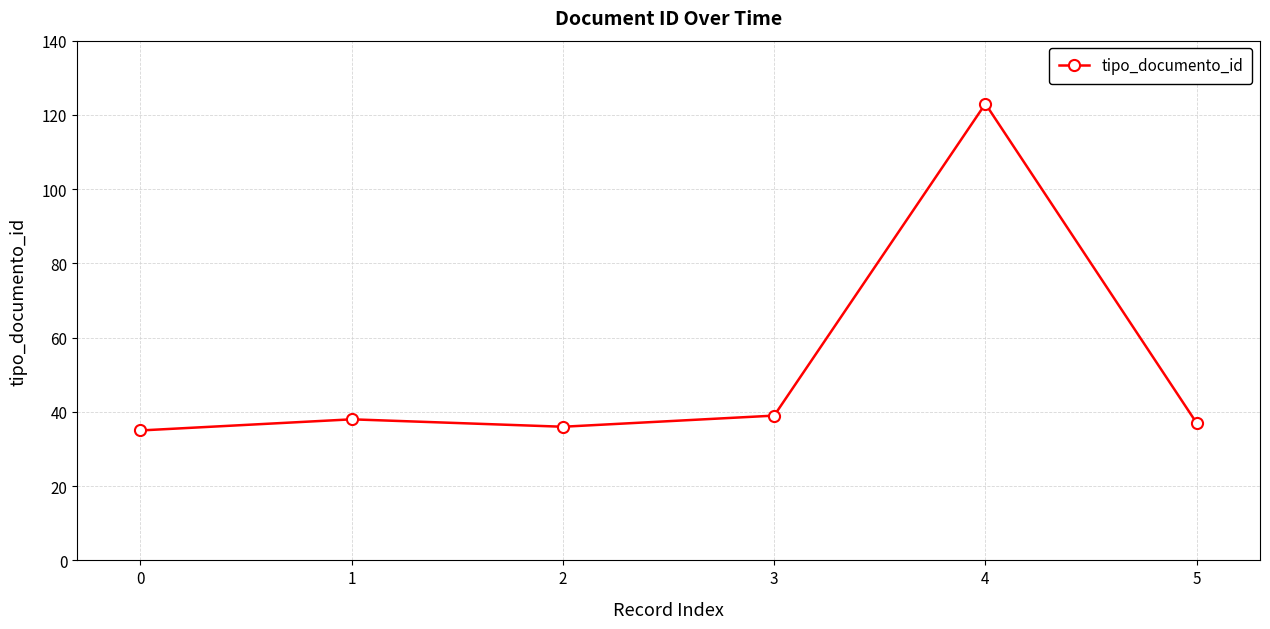

Does the chart display data point markers on the line(s)?

Yes